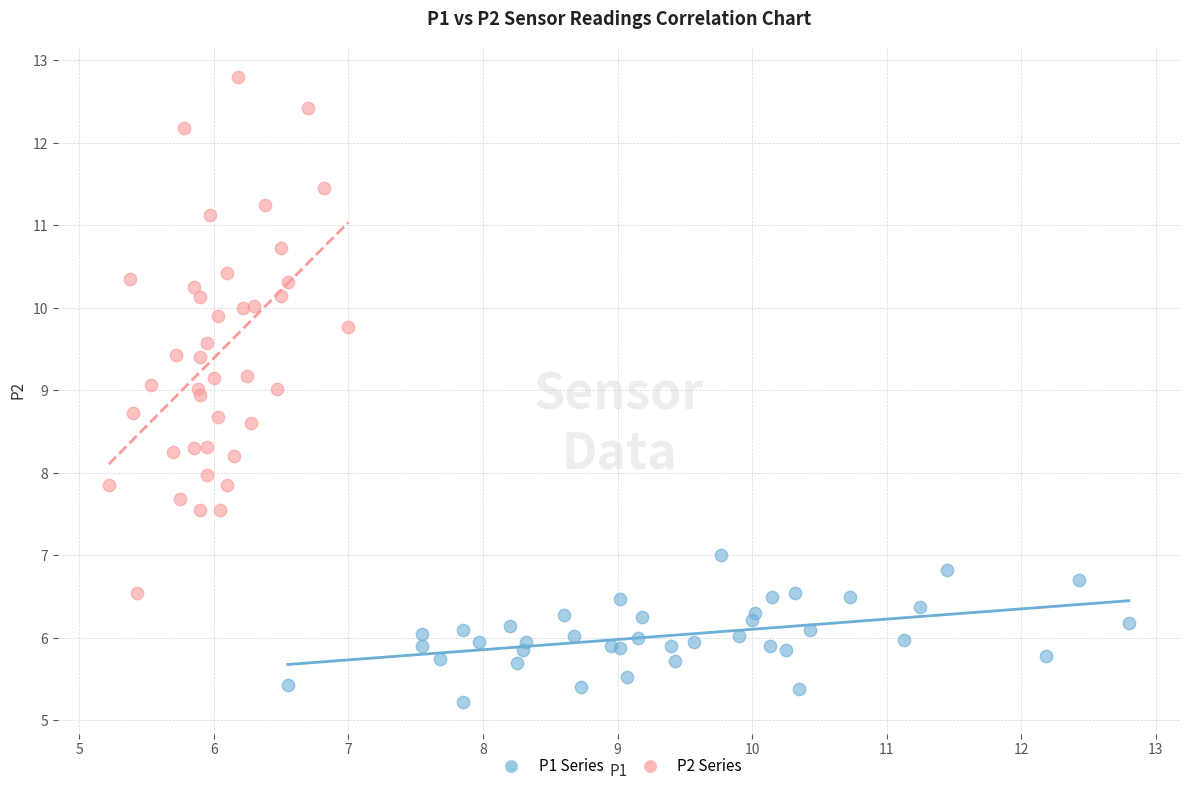

Which series contains the lowest Y value?

P1 Series